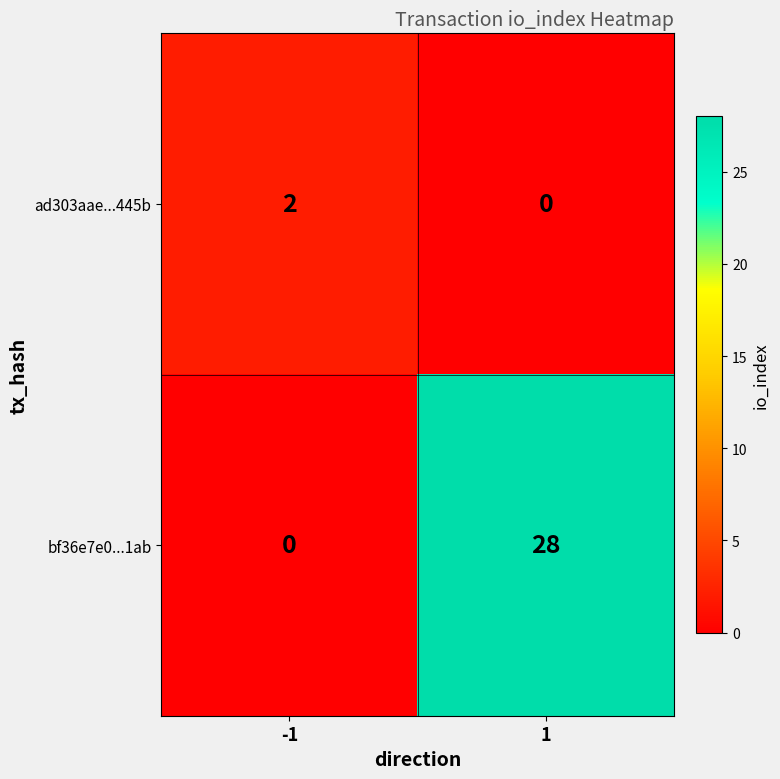

Reading left to right, extract all data points from this chart.

ad303aae...445b: 2	0
bf36e7e0...1ab: 0	28